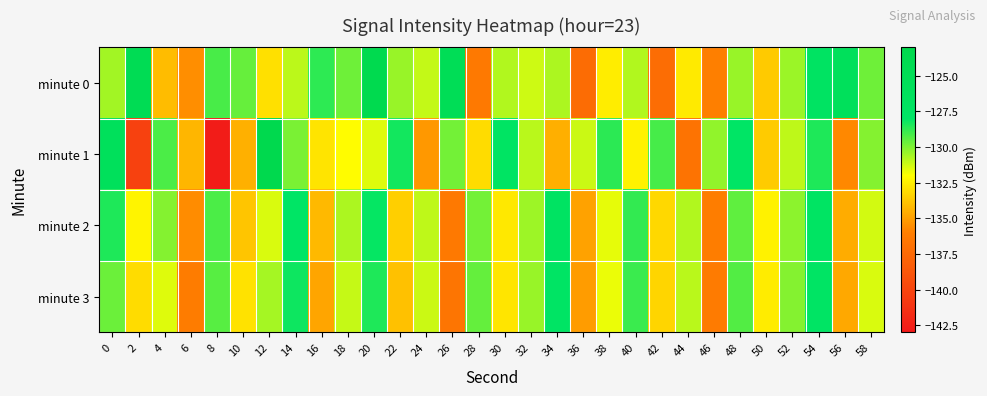

At which category is the sum across all series the highest?

54